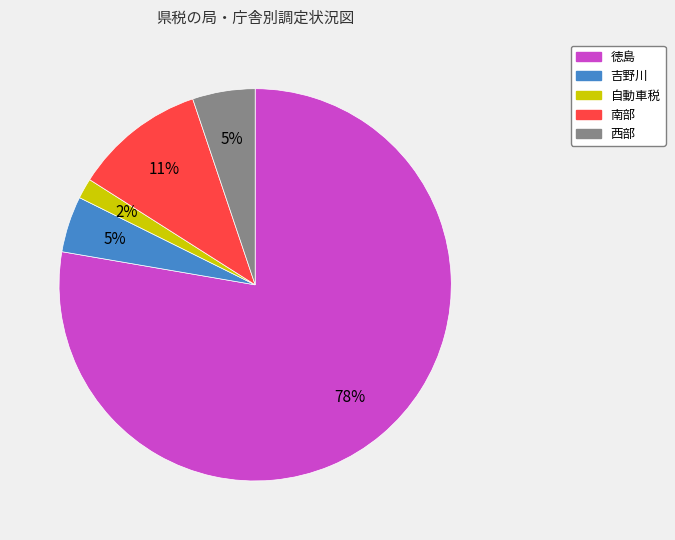

What is the largest slice in the pie chart?

徳島